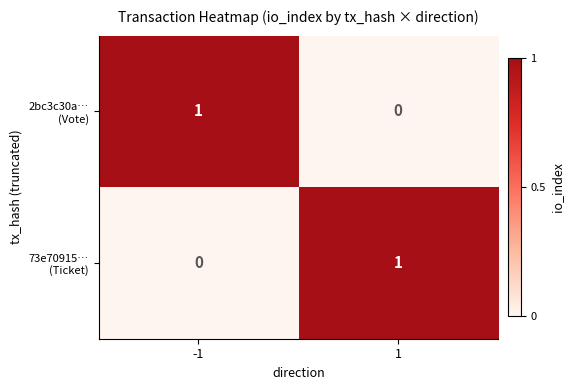

How many categories are shown in the chart?

2